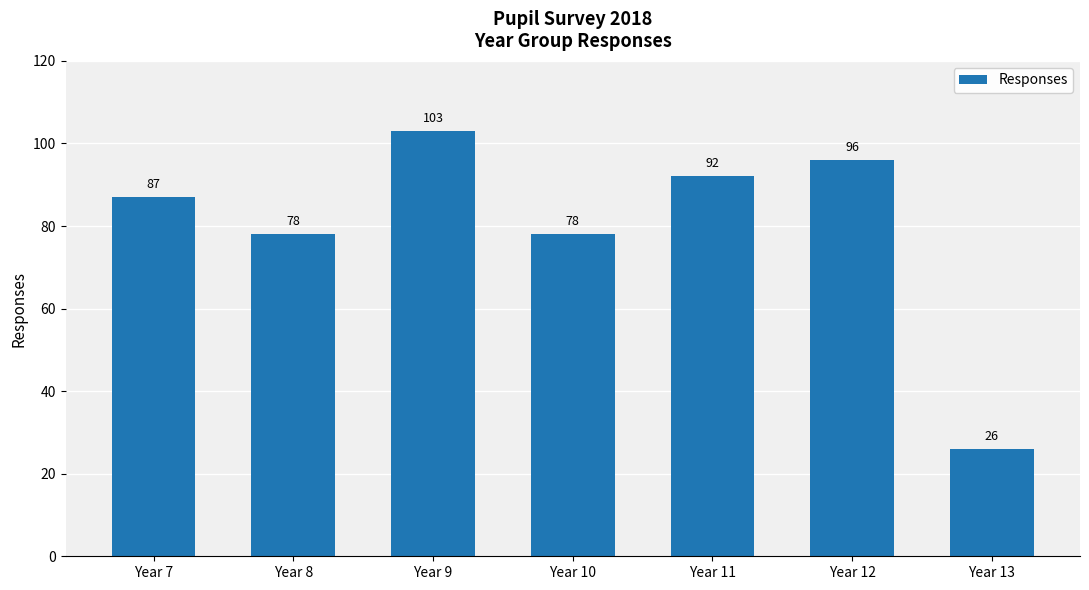

What is the sum of the values at Year 7 and Year 9?

190